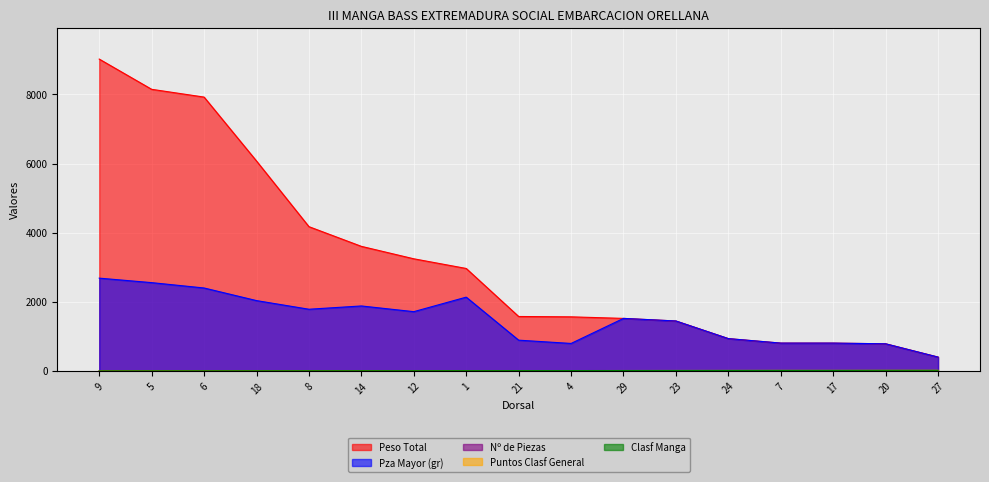

What are all the series names shown in the legend?

Peso Total, Pza Mayor (gr), Nº de Piezas, Puntos Clasf General, Clasf Manga